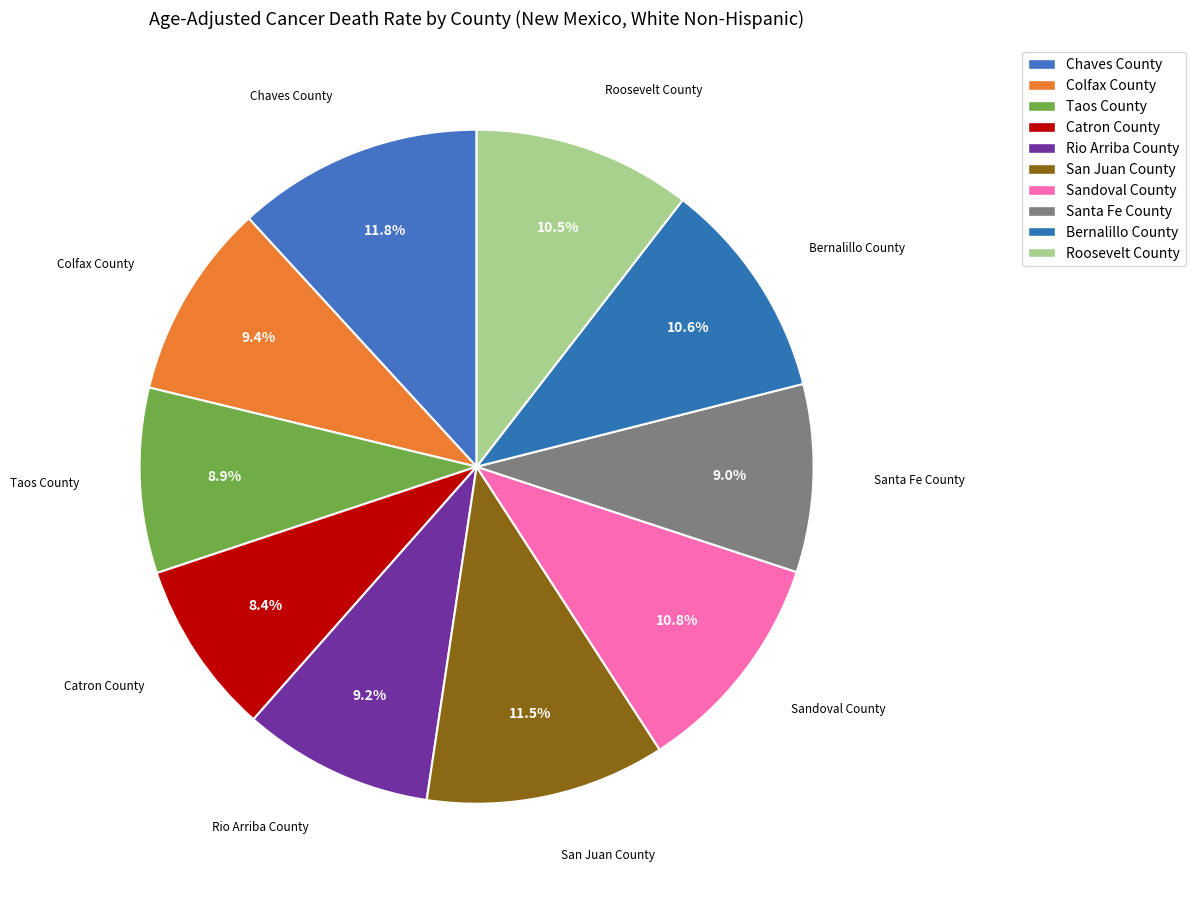

To the nearest percent, what portion does Colfax County represent?

9%